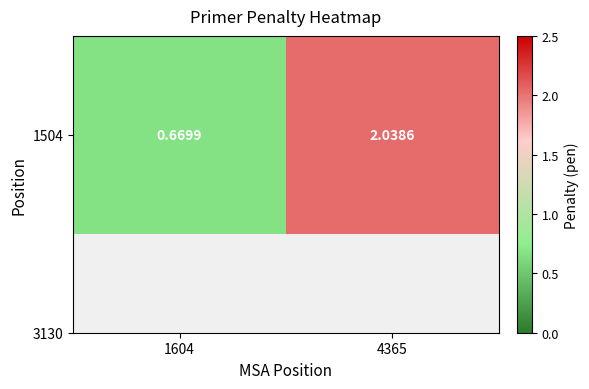

Between 4365 and 1604, which is larger?

4365